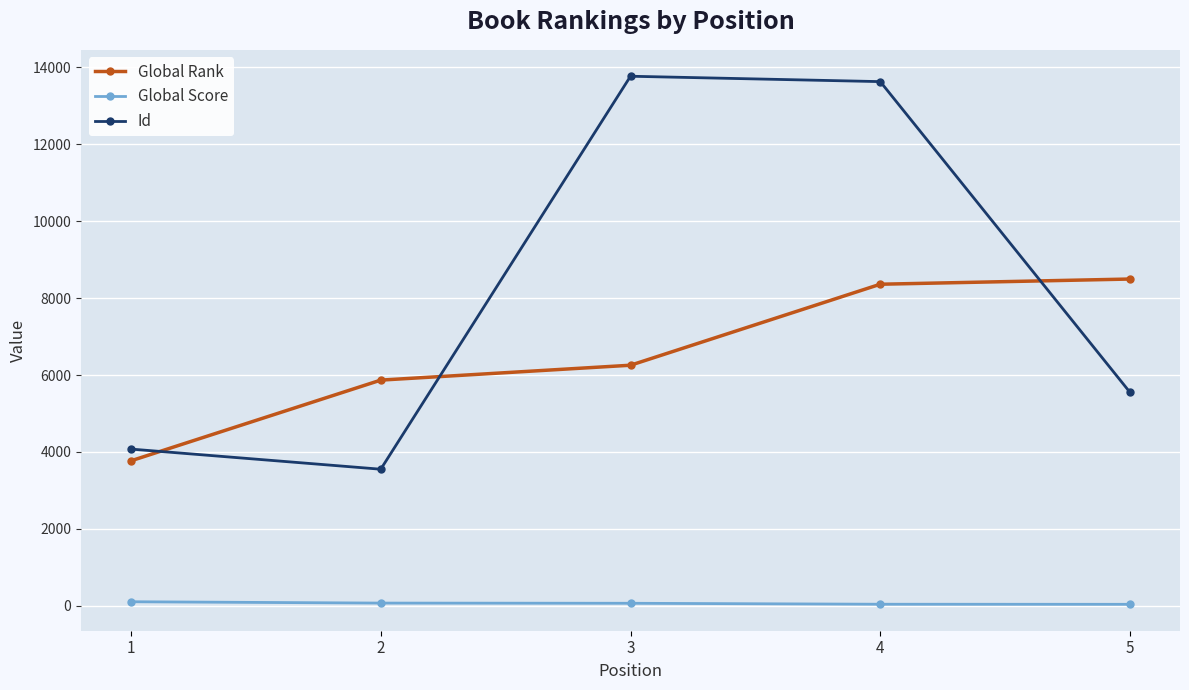

Which series has the widest spread of values?

Id